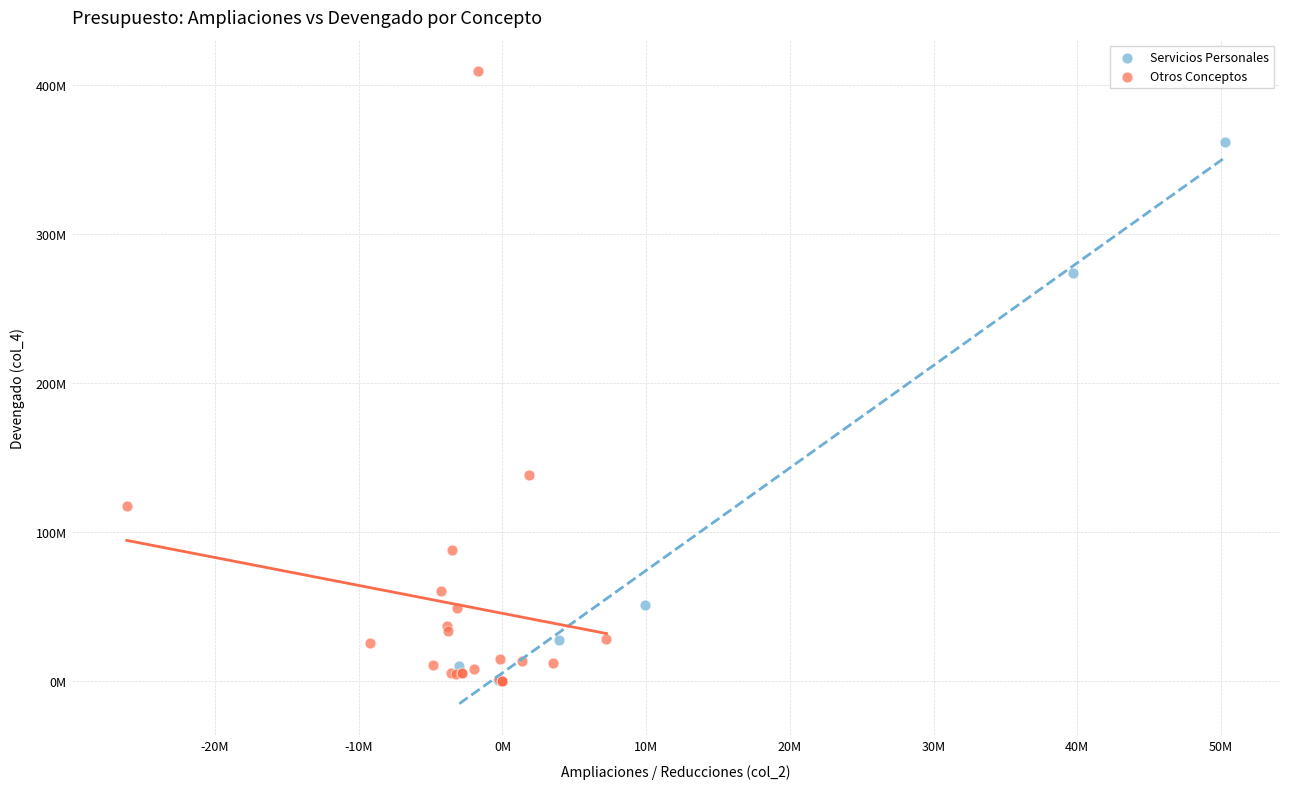

What are all the series names shown in the legend?

Servicios Personales, Otros Conceptos